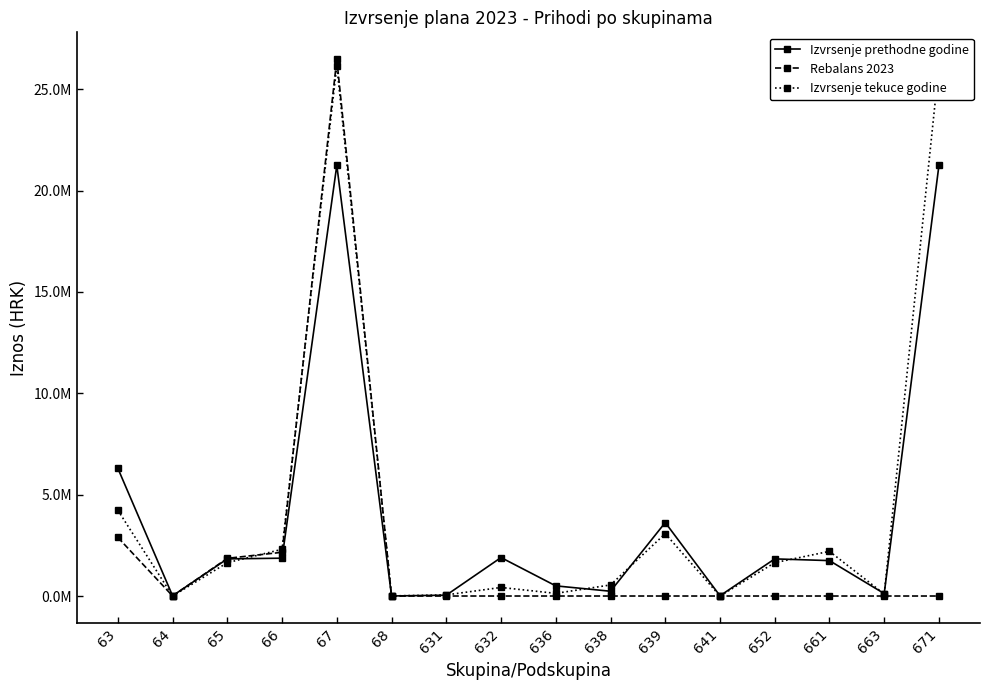

Which series has the largest range (max minus min)?

Rebalans 2023